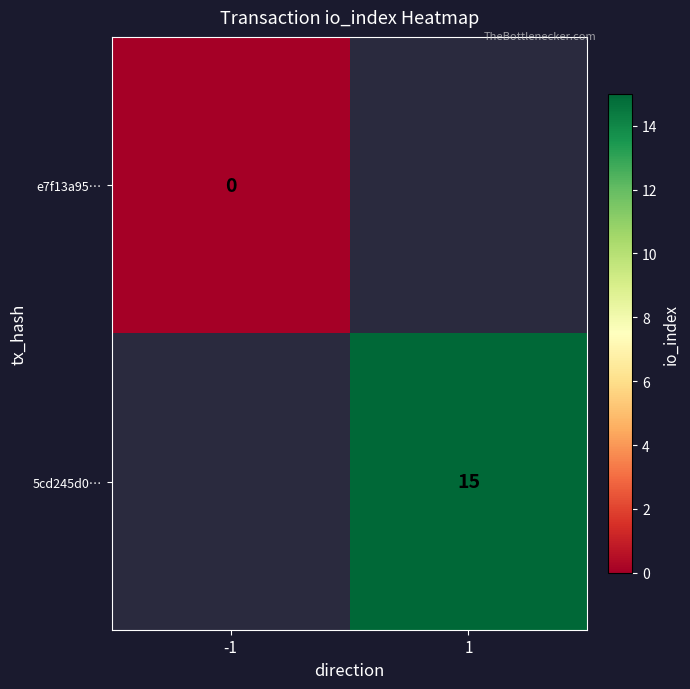

Is the value of 5cd245d0… at 1 greater than the value of e7f13a95… at -1?

Yes